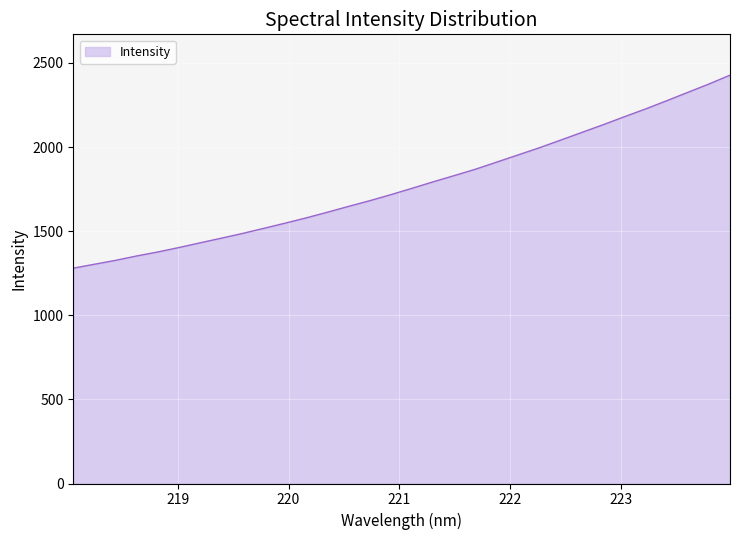

True or false: there are more than 0 points higher than both neighbors.

False